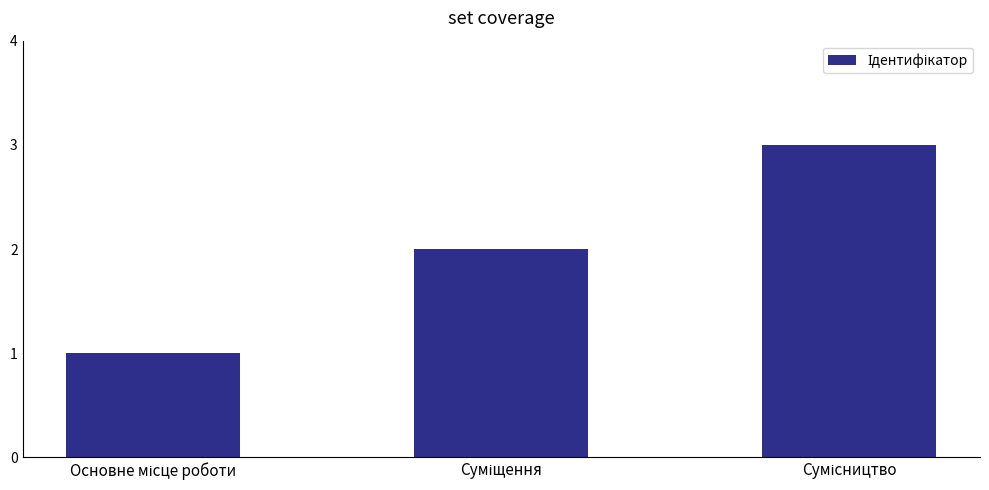

What is the maximum value shown in the chart?

3